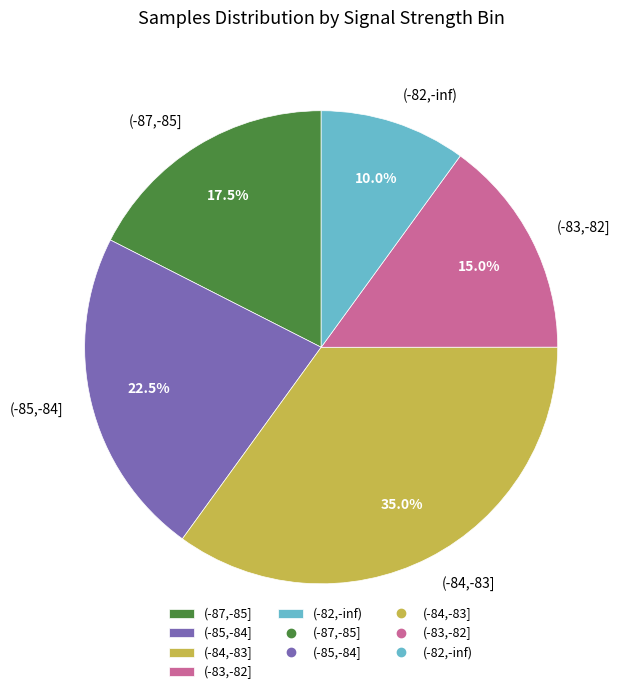

Which slice is the largest?

(-84,-83]